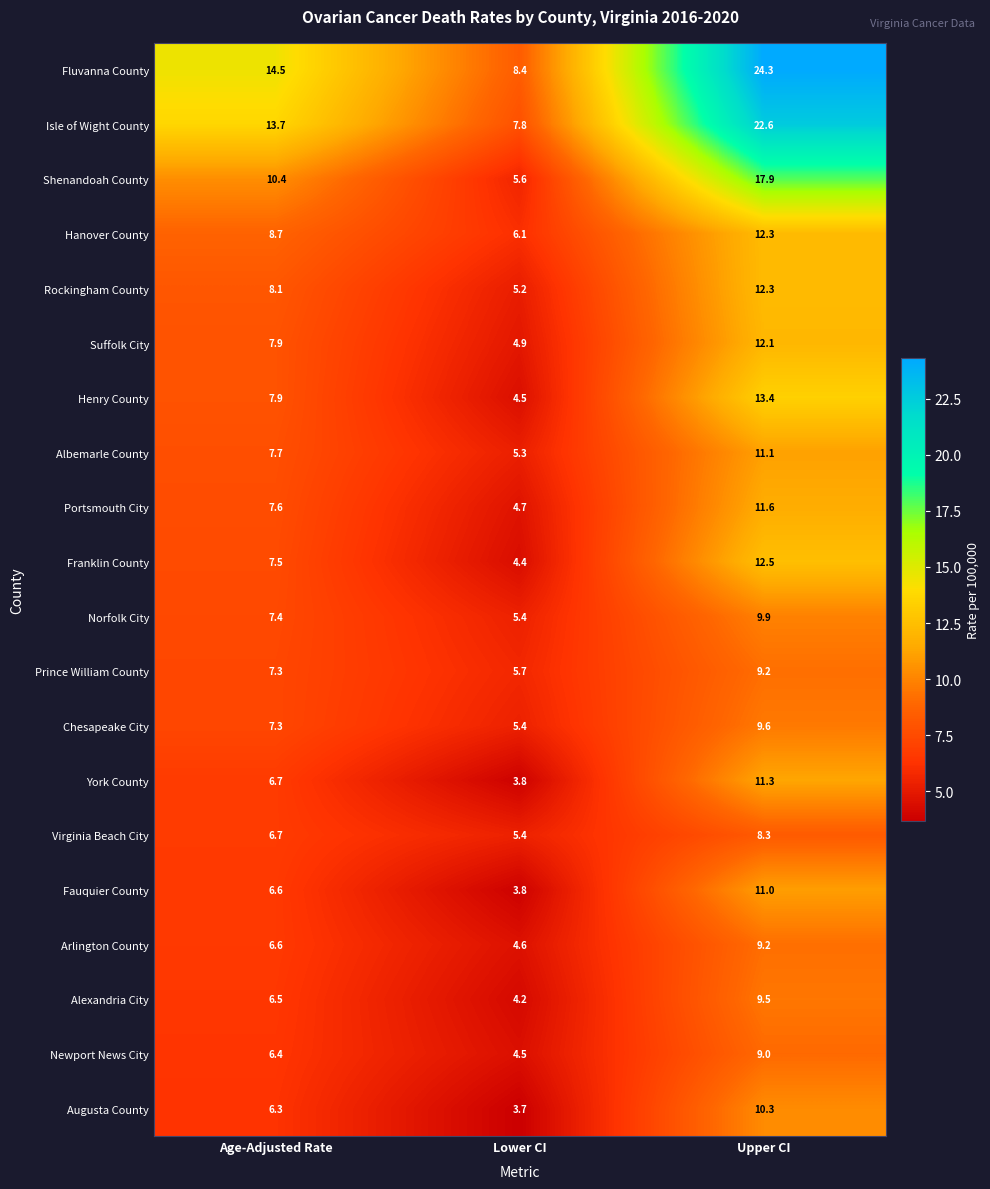

How many data points does each series have?

3